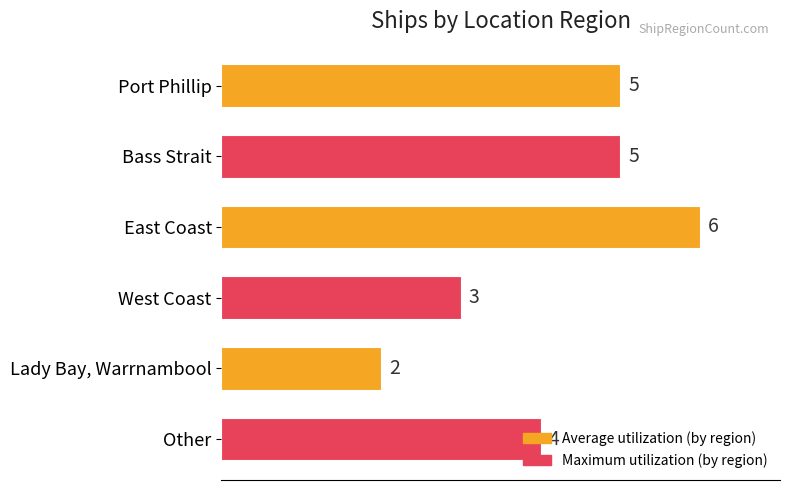

What is the greatest value displayed?

6